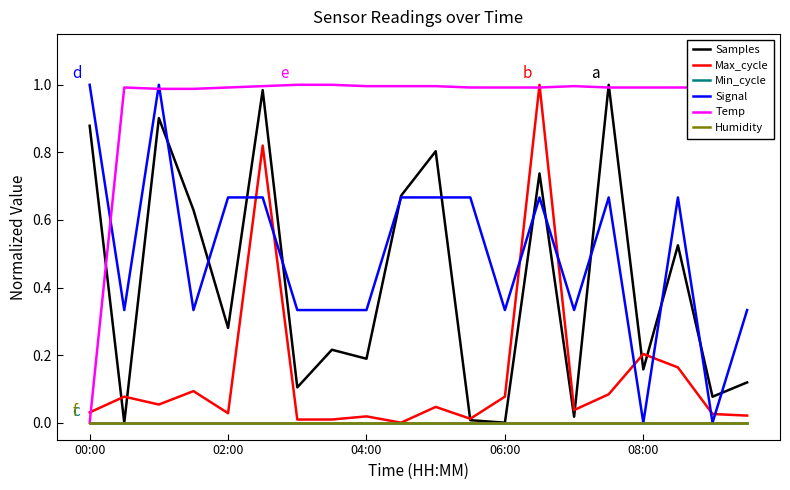

What is the average value of the Signal series?

0.5